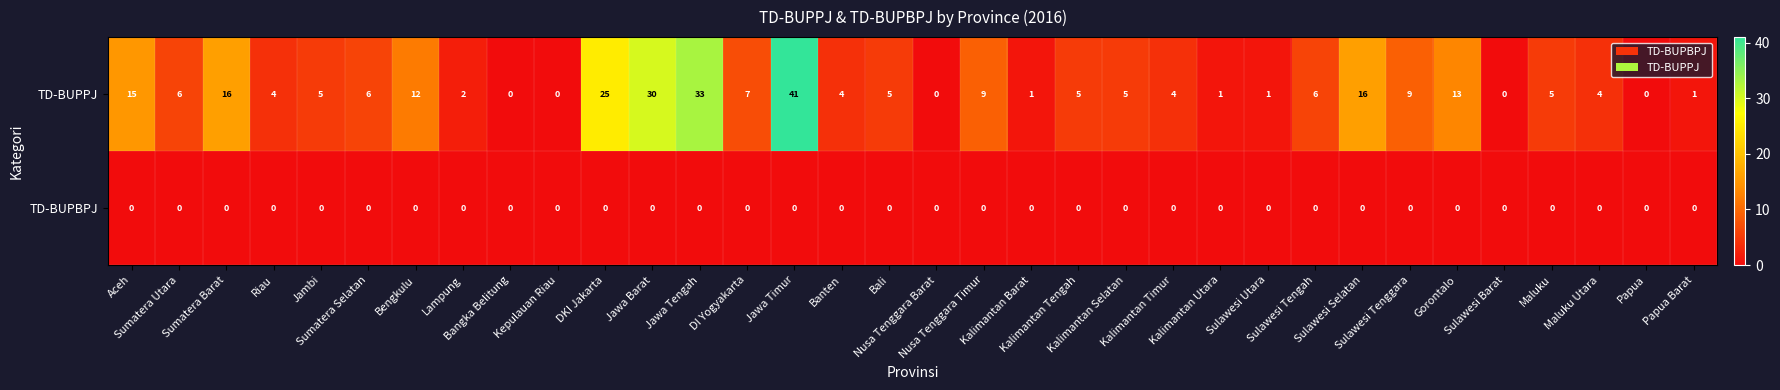

At Gorontalo, list the series in order from smallest to largest.

TD-BUPBPJ, TD-BUPPJ